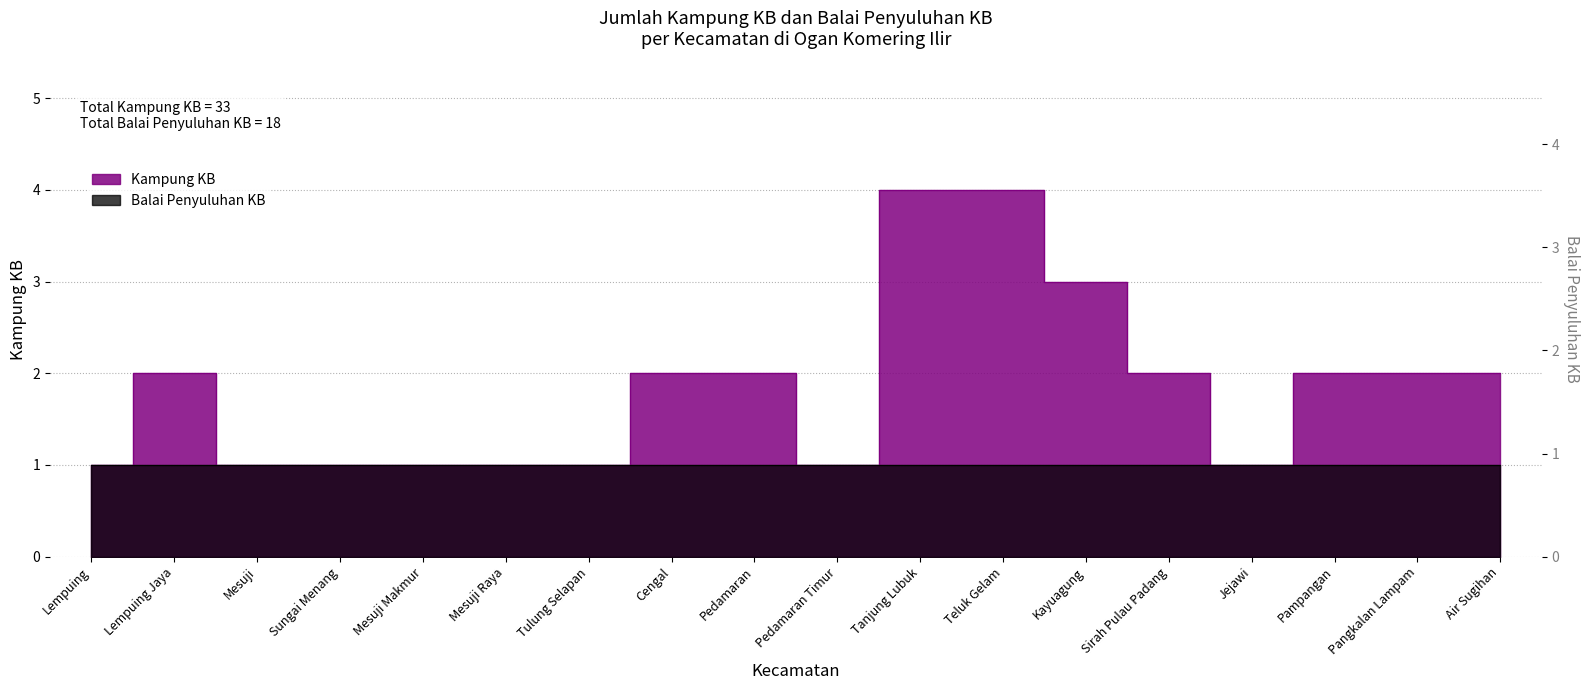

The chart shows a value of 2 at Sirah Pulau Padang. True or false?

True